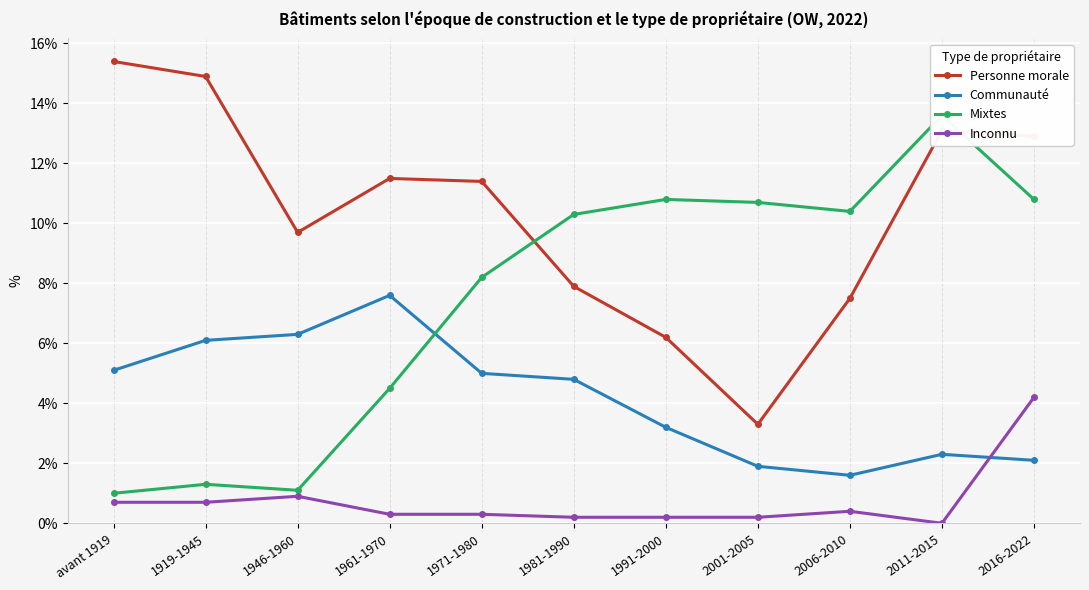

True or false: Inconnu has a value of 4.2 at 2016-2022.

True